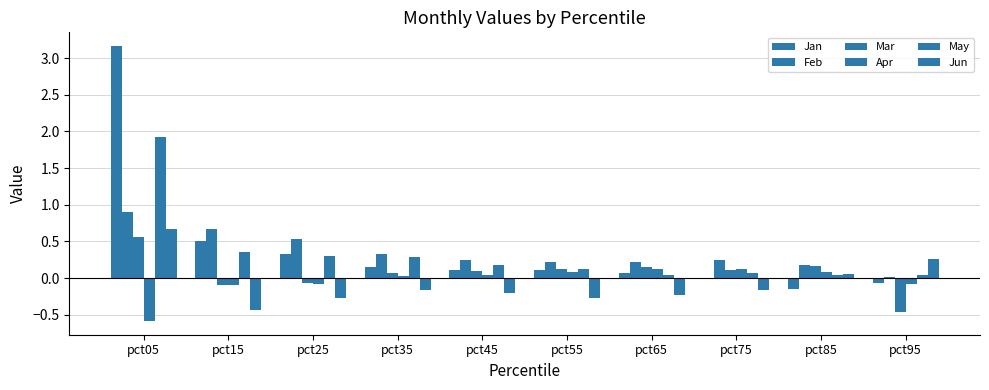

Reading left to right, list all the values displayed in this chart.

Jan: 3.2	0.5	0.3	0.1	0.1	0.1	0.1	0.0	-0.1	-0.1
Feb: 0.9	0.7	0.5	0.3	0.3	0.2	0.2	0.3	0.2	0.0
Mar: 0.6	-0.1	-0.1	0.1	0.1	0.1	0.2	0.1	0.2	-0.5
Apr: -0.6	-0.1	-0.1	0.0	0.0	0.1	0.1	0.1	0.1	-0.1
May: 1.9	0.4	0.3	0.3	0.2	0.1	0.0	0.1	0.0	0.0
Jun: 0.7	-0.4	-0.3	-0.2	-0.2	-0.3	-0.2	-0.2	0.1	0.3